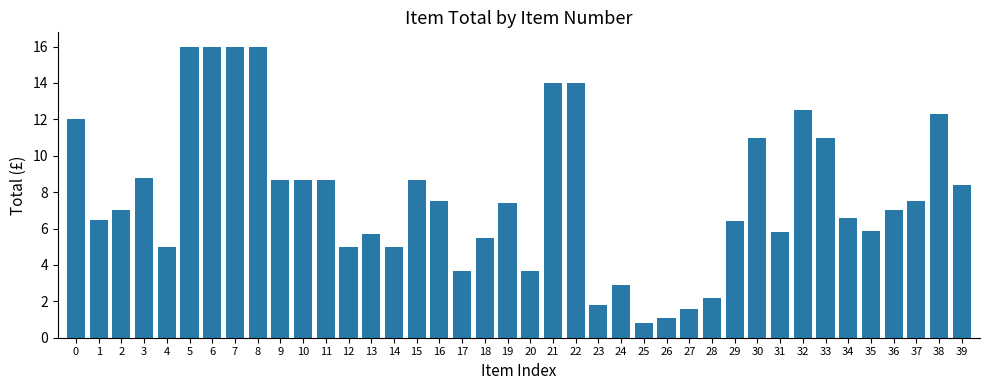

What is the minimum value shown in the chart?

0.8